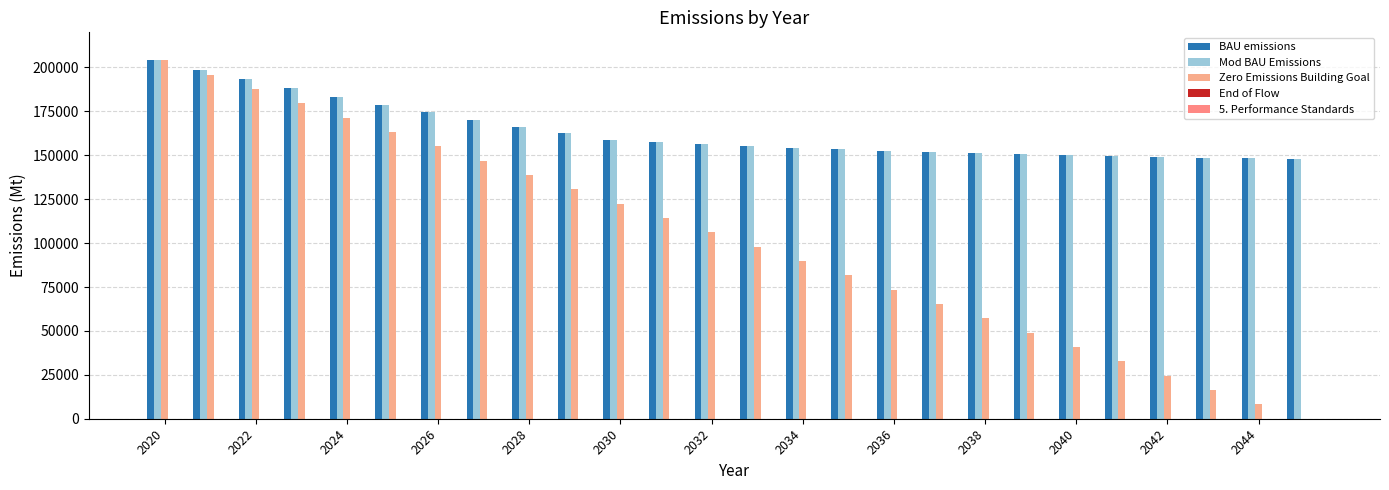

Which series has the largest total across all categories?

BAU emissions